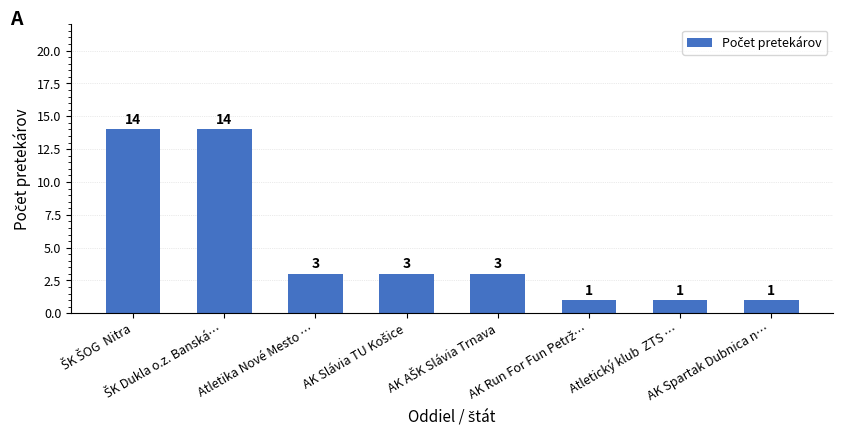

What is the maximum value shown in the chart?

14